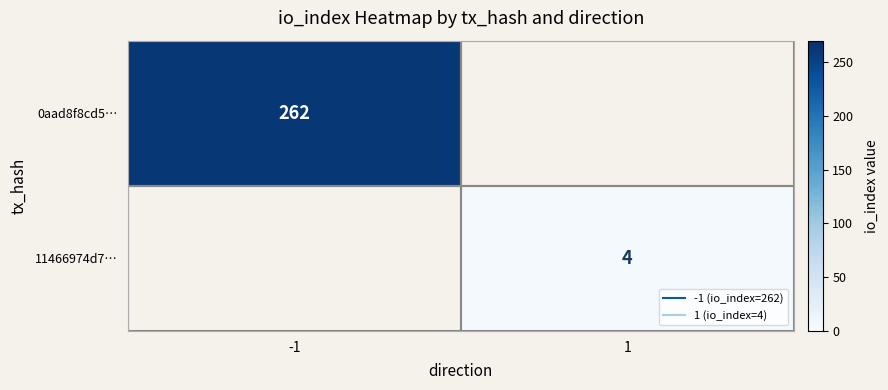

True or false: 11466974d7… has a value of 4 at 1.

True